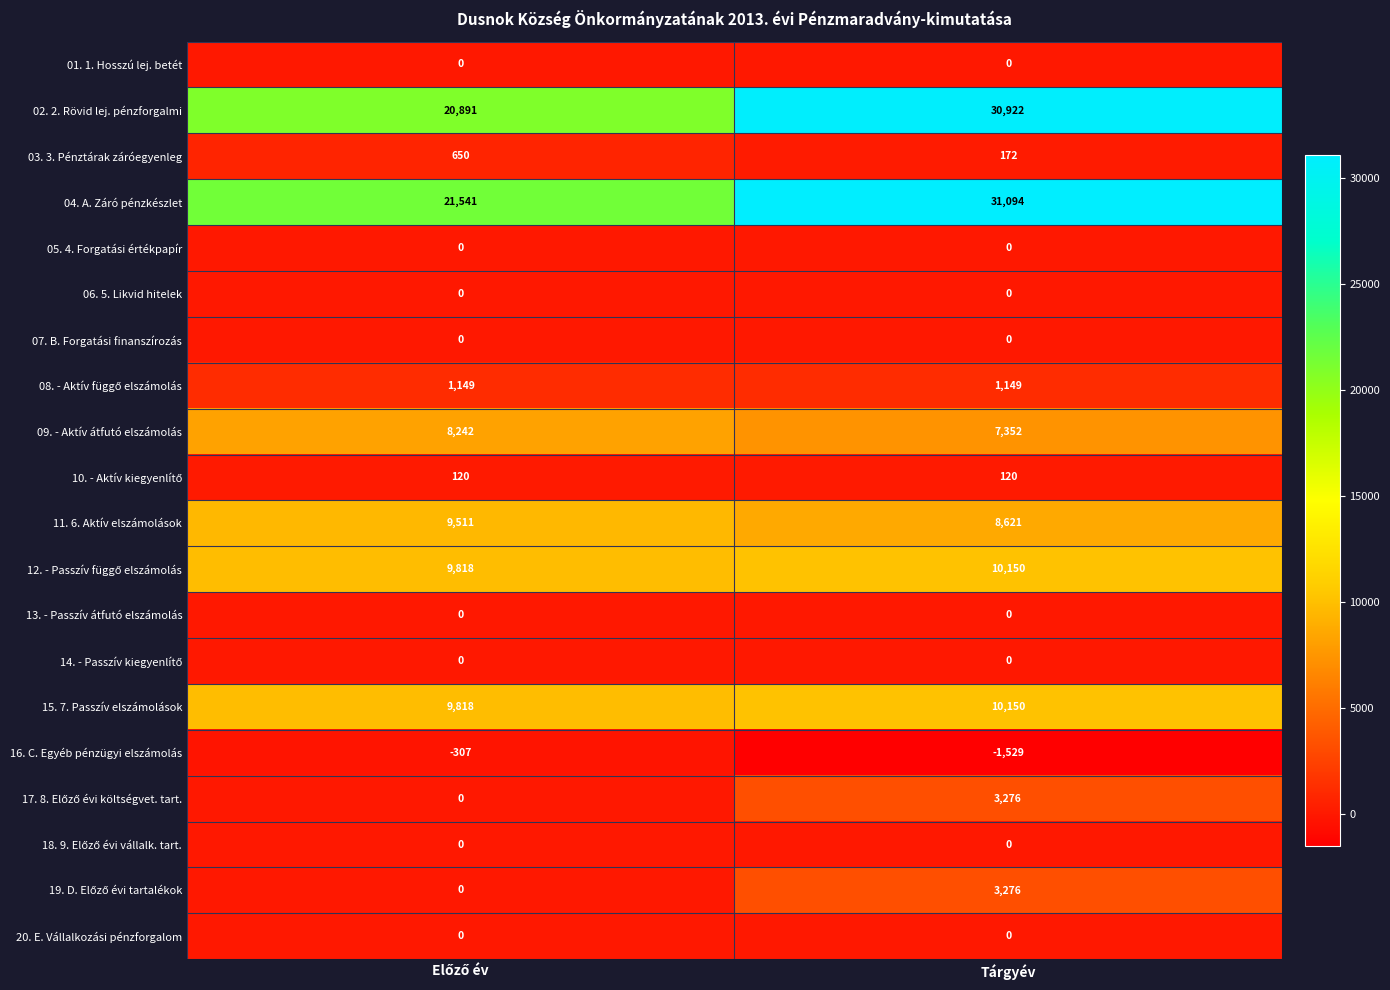

How many data points in 03. 3. Pénztárak záróegyenleg are less than 650?

1